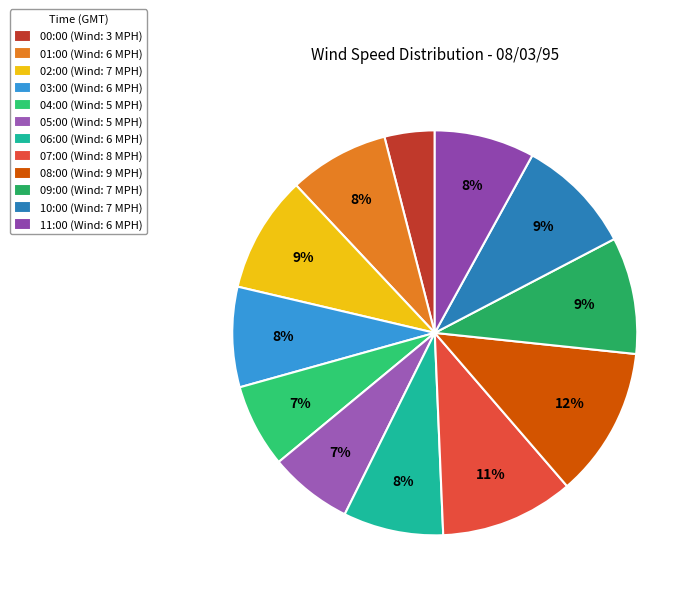

How many slices are in this pie chart?

12